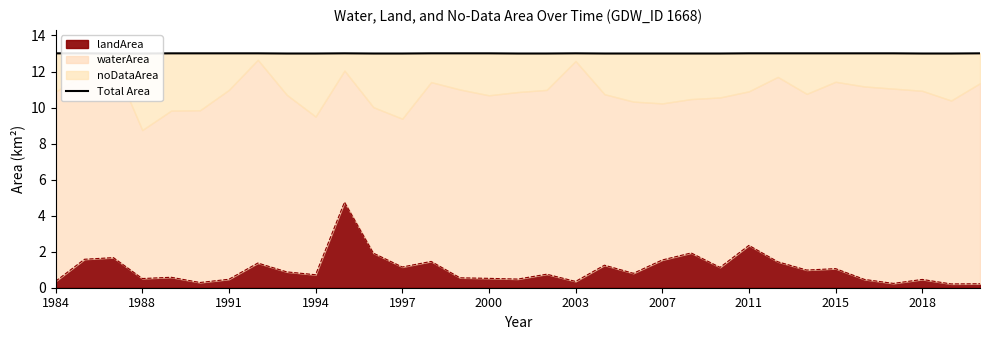

Read the value at 1984.

13.0